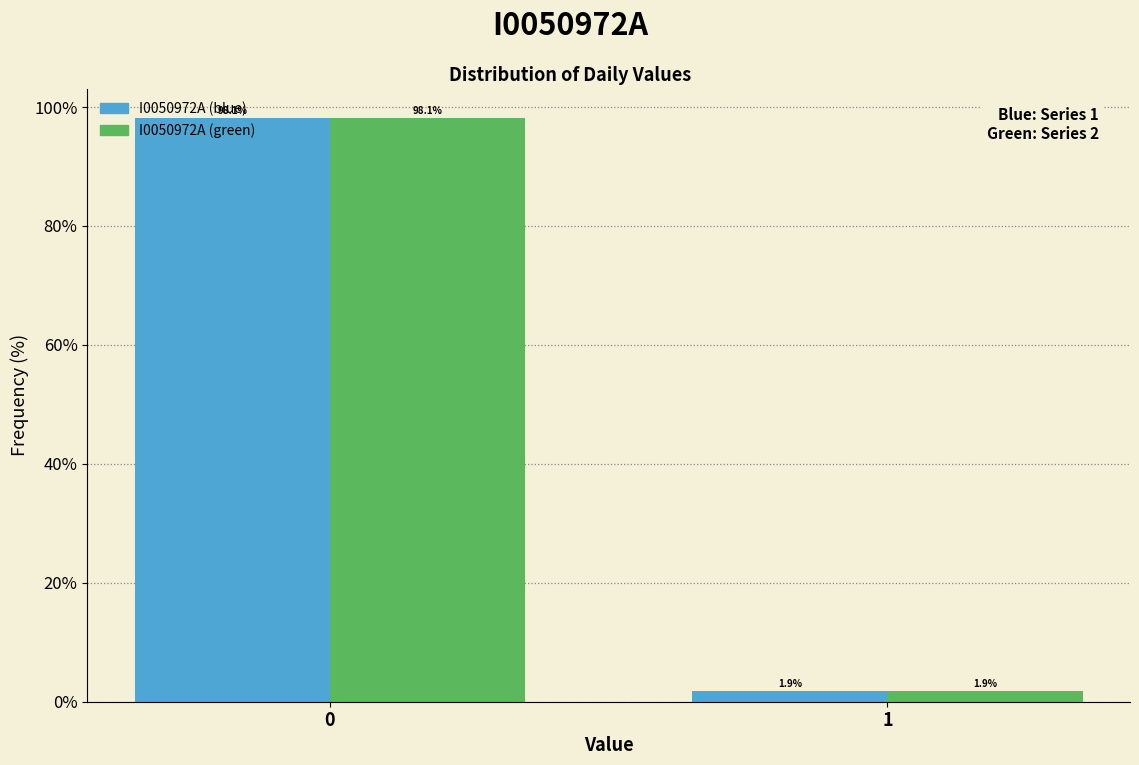

Reading left to right, what are all the values shown in this chart?

I0050972A (blue): 0=98.1	1=1.9
I0050972A (green): 0=98.1	1=1.9